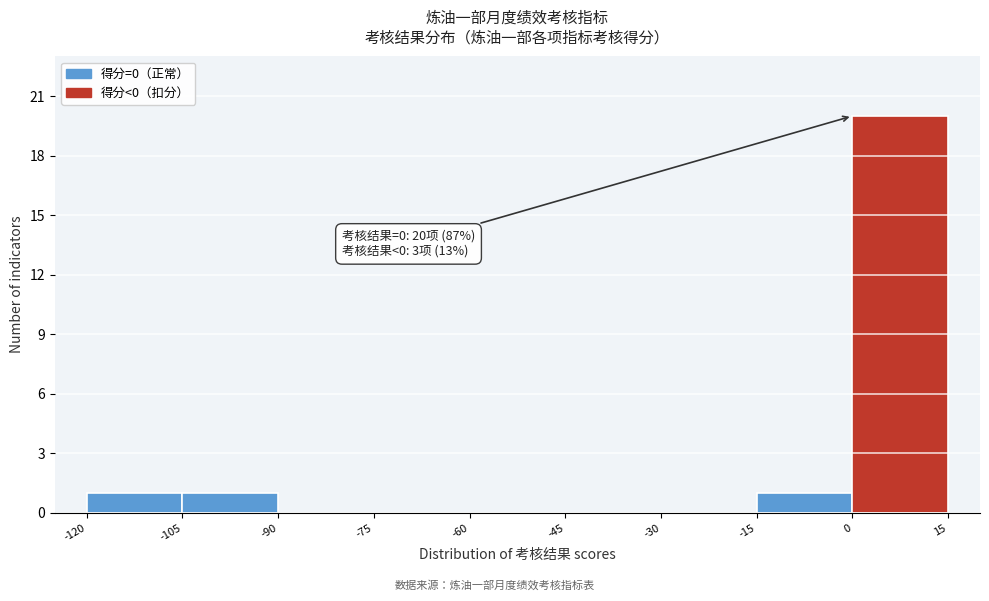

Over which range of the x-axis is the bar tallest?

0 to 15